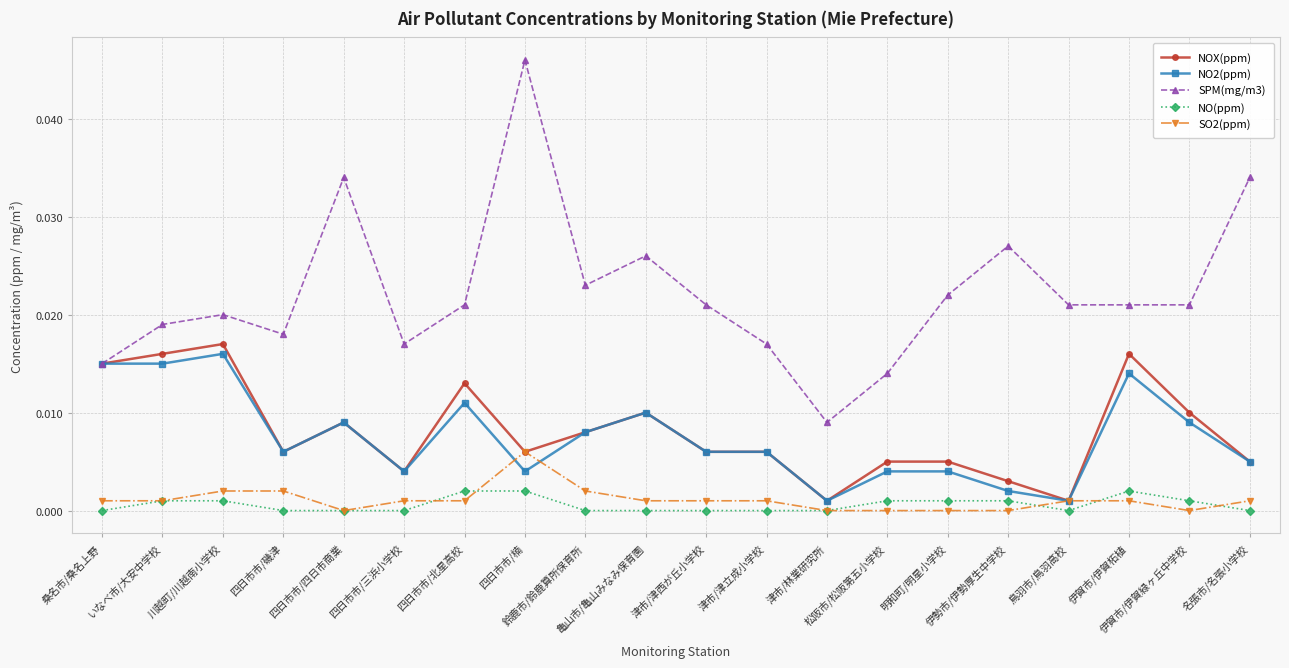

True or false: SO2(ppm) and SPM(mg/m3) cross at least once.

False